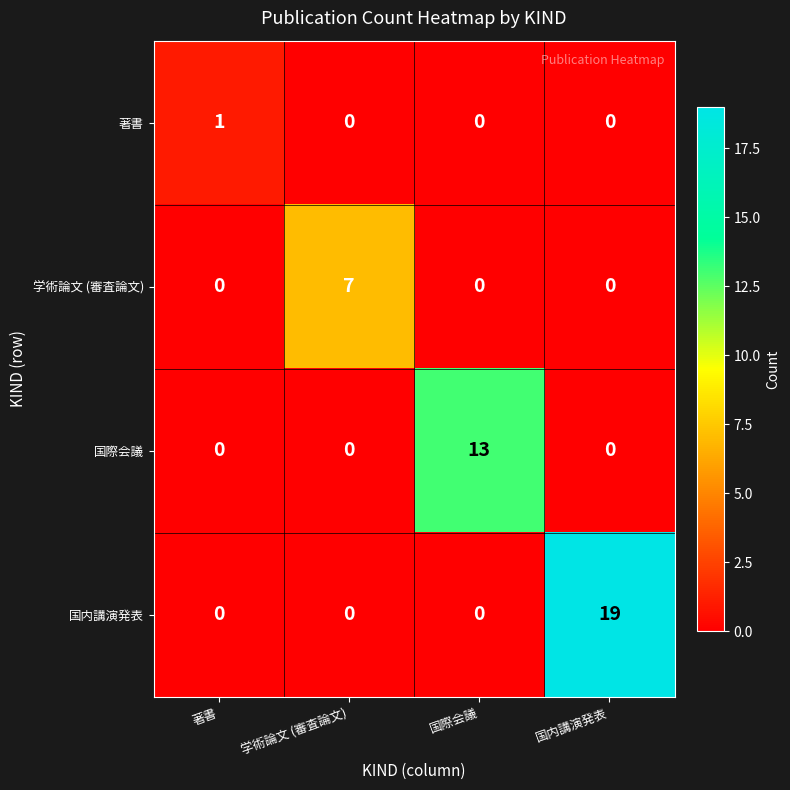

The value of 著書 at 国際会議 is 0. True or false?

True